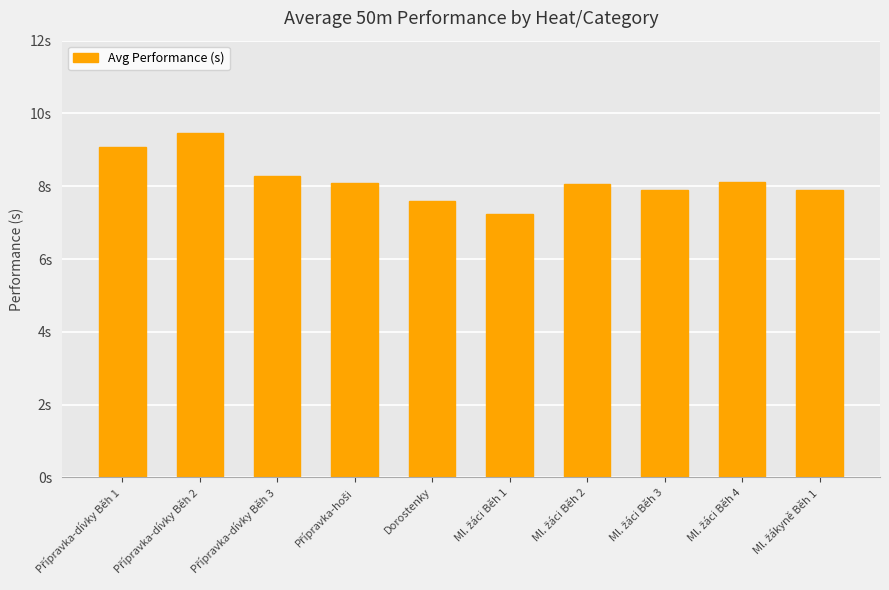

What is the label of the 3rd bar from the right?

Ml. žáci Běh 3